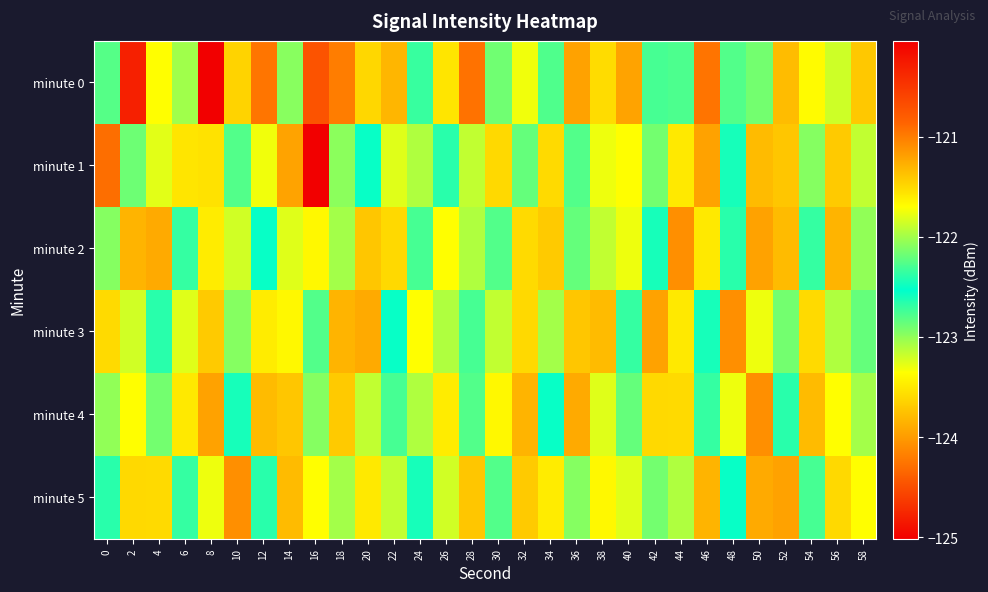

Which label corresponds to the smallest value in the chart?

16